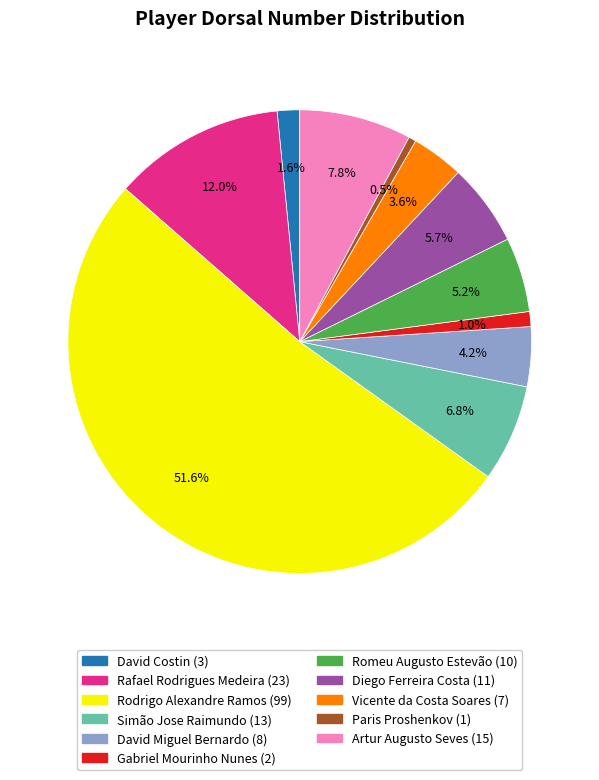

Approximately how many times larger is the value at David Costin compared to Romeu Augusto Estevão?

0.3